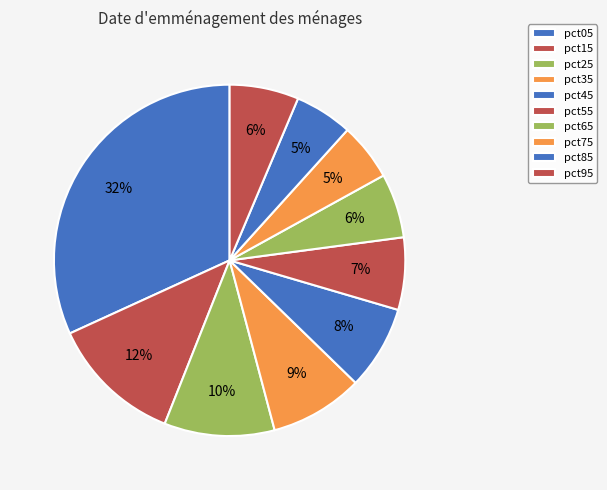

Which slice is the smallest?

pct75